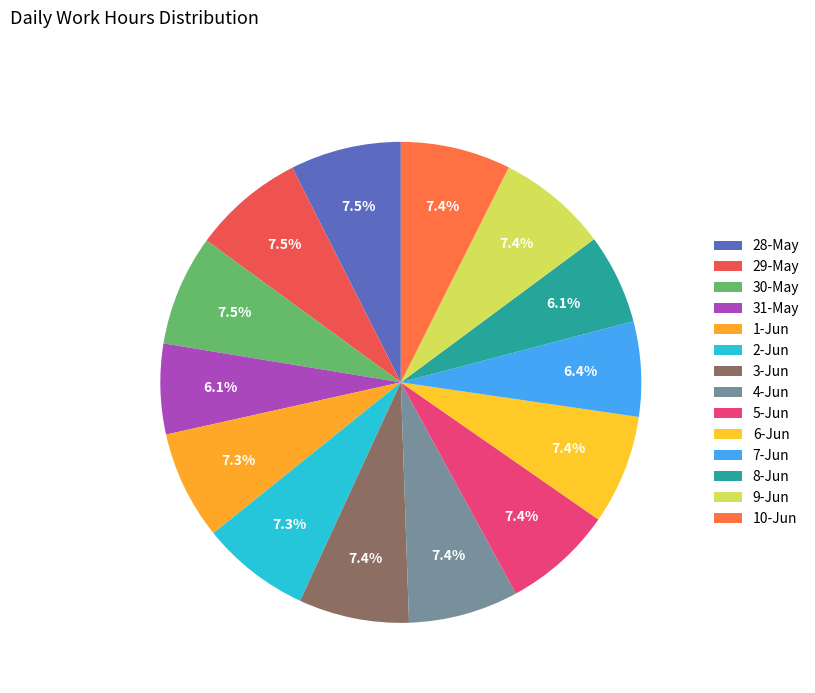

What percentage is the 2-Jun slice, to the nearest percent?

7%